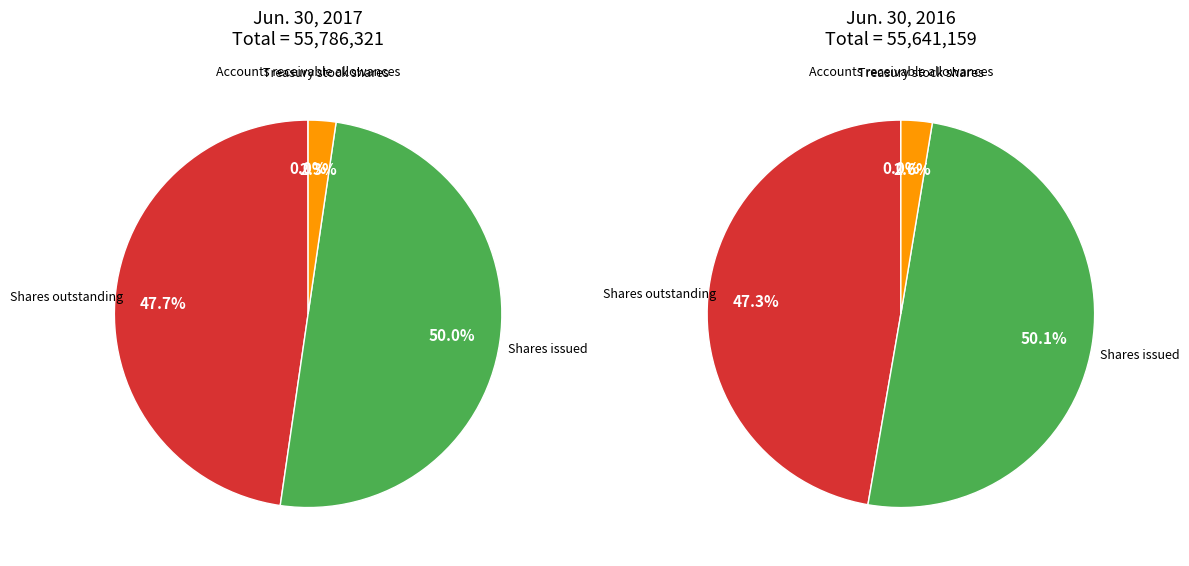

To the nearest percent, what is the difference between the largest and smallest slice percentages?

50%